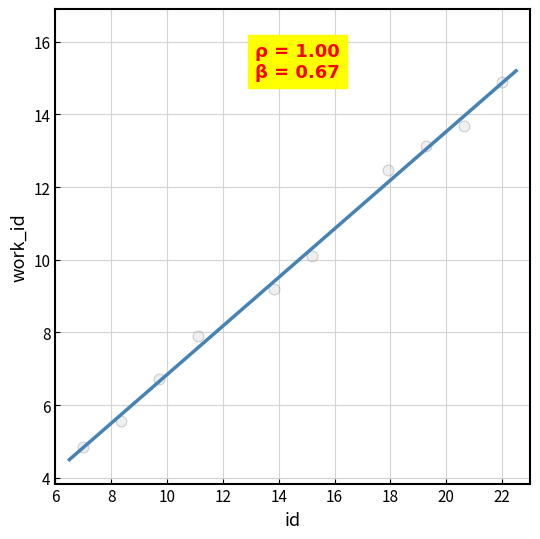

What Y value in the scatter plot is closest to 9?

9.2